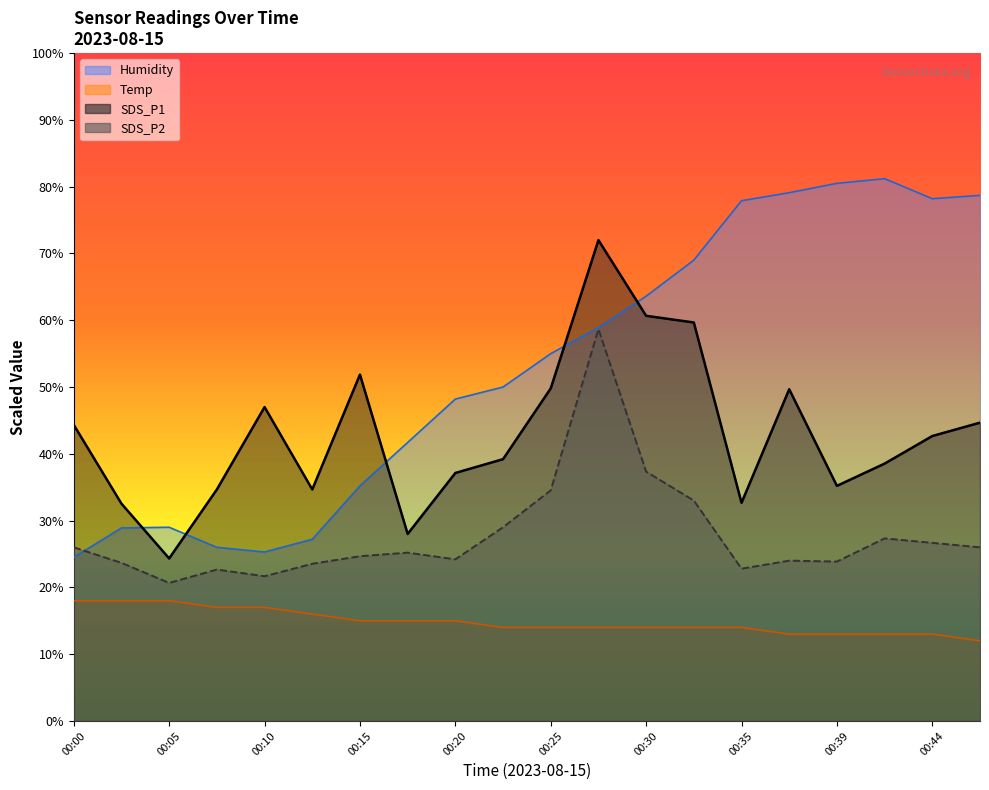

How many values in the Humidity series exceed 54?

10